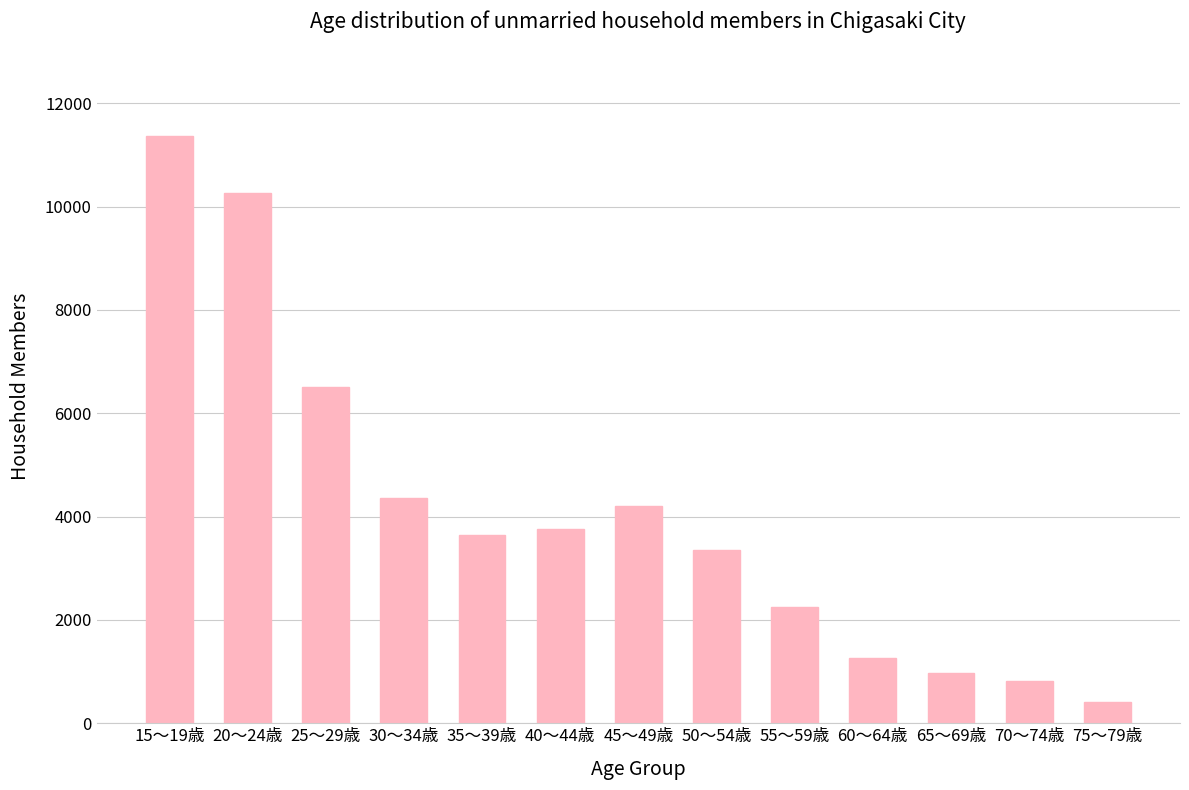

Approximately how many times larger is the value at 50～54歳 compared to 70～74歳?

4.1